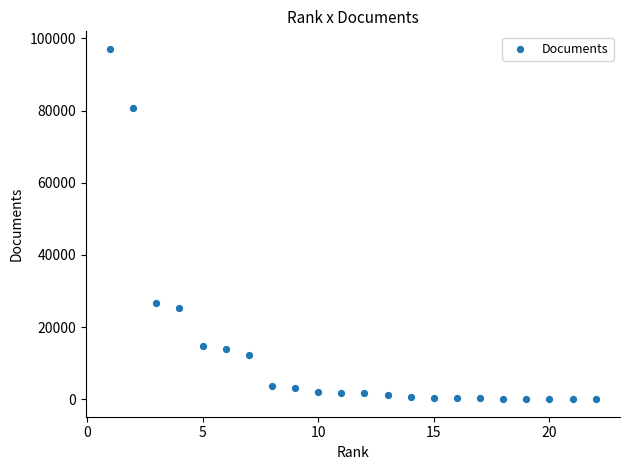

What Y value in the scatter plot is closest to 48554?

26640